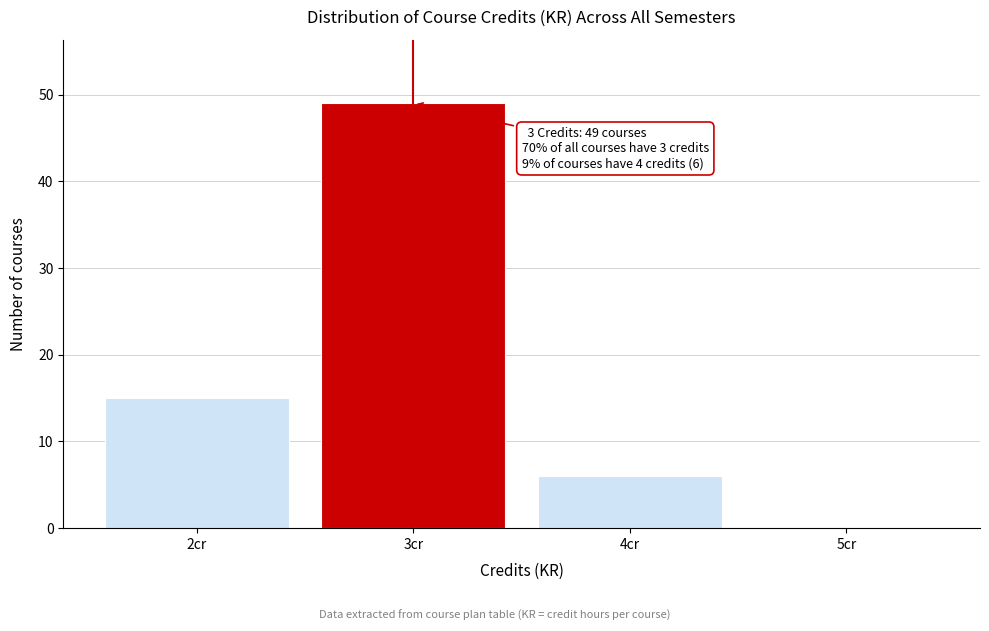

Over which range of the x-axis is the bar tallest?

2.5 to 3.5